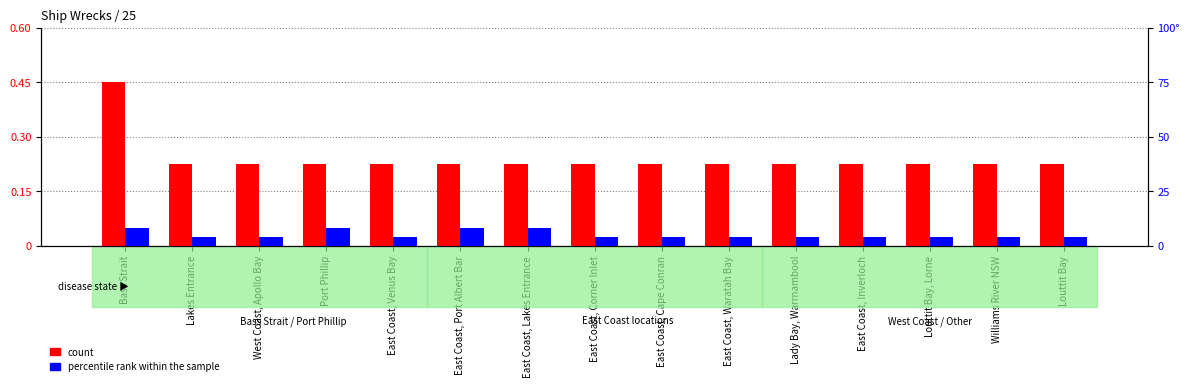

Reading left to right, list all the values displayed in this chart.

count: Bass Strait=0.5	Lakes Entrance=0.2	West Coast, Apollo Bay=0.2	Port Phillip=0.2	East Coast, Venus Bay=0.2	East Coast, Port Albert Bar=0.2	East Coast, Lakes Entrance=0.2	East Coast, Corner Inlet=0.2	East Coast, Cape Conran=0.2	East Coast, Waratah Bay=0.2	Lady Bay, Warrnambool=0.2	East Coast, Inverloch=0.2	Louttit Bay, Lorne=0.2	Williams River NSW=0.2	Louttit Bay=0.2
percentile rank within the sample: Bass Strait=8.0	Lakes Entrance=4.0	West Coast, Apollo Bay=4.0	Port Phillip=8.0	East Coast, Venus Bay=4.0	East Coast, Port Albert Bar=8.0	East Coast, Lakes Entrance=8.0	East Coast, Corner Inlet=4.0	East Coast, Cape Conran=4.0	East Coast, Waratah Bay=4.0	Lady Bay, Warrnambool=4.0	East Coast, Inverloch=4.0	Louttit Bay, Lorne=4.0	Williams River NSW=4.0	Louttit Bay=4.0